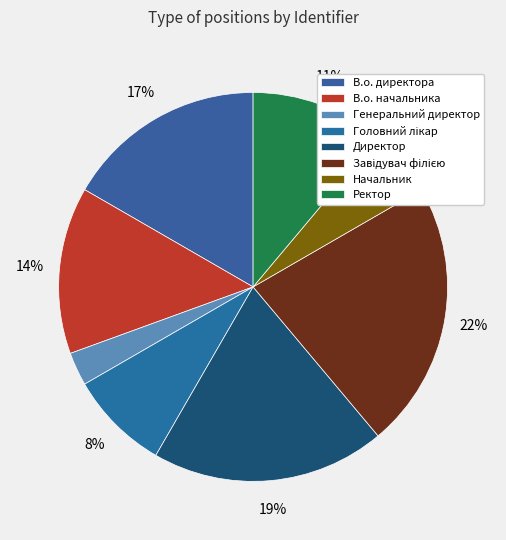

How many segments does this pie chart have?

8